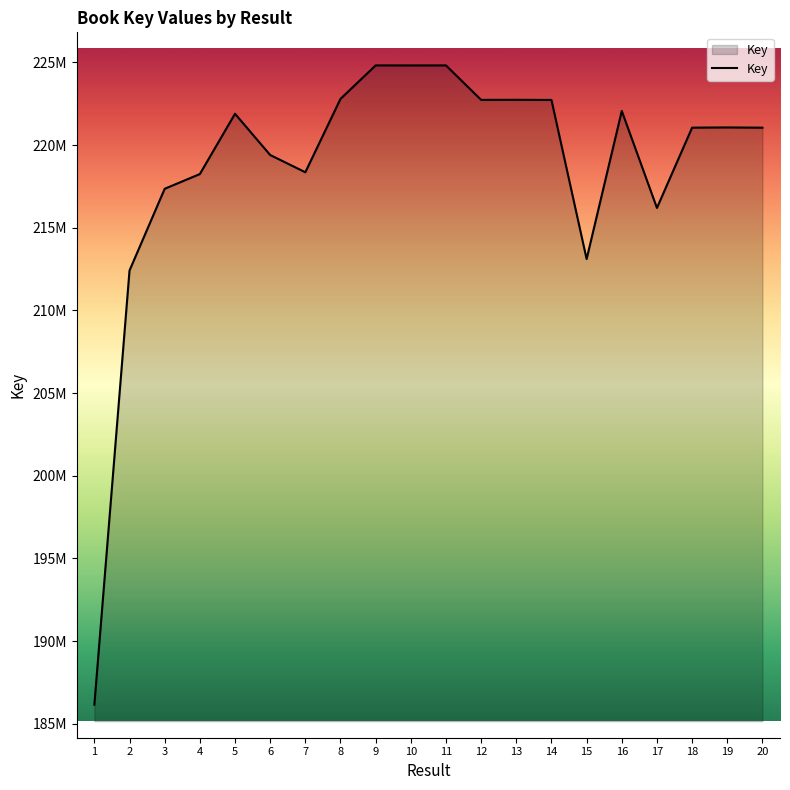

What is the difference between the maximum and minimum values?

38669311